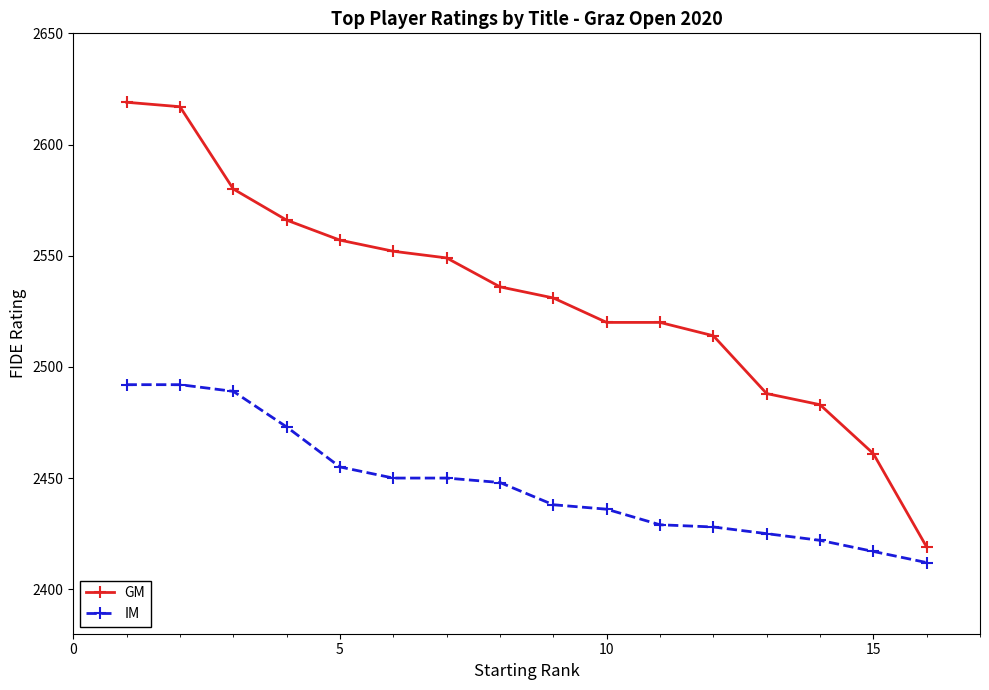

Is this an area chart (filled region under the line)?

No